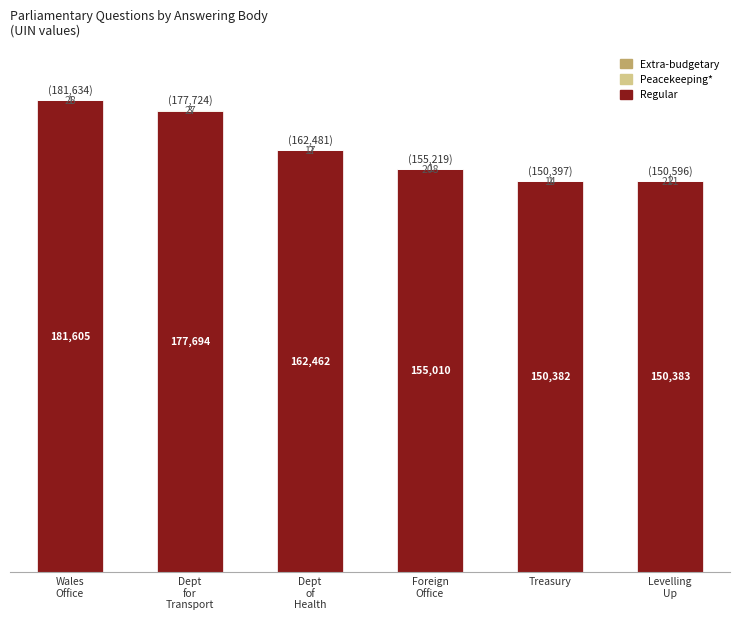

Count the number of categories in the chart.

6